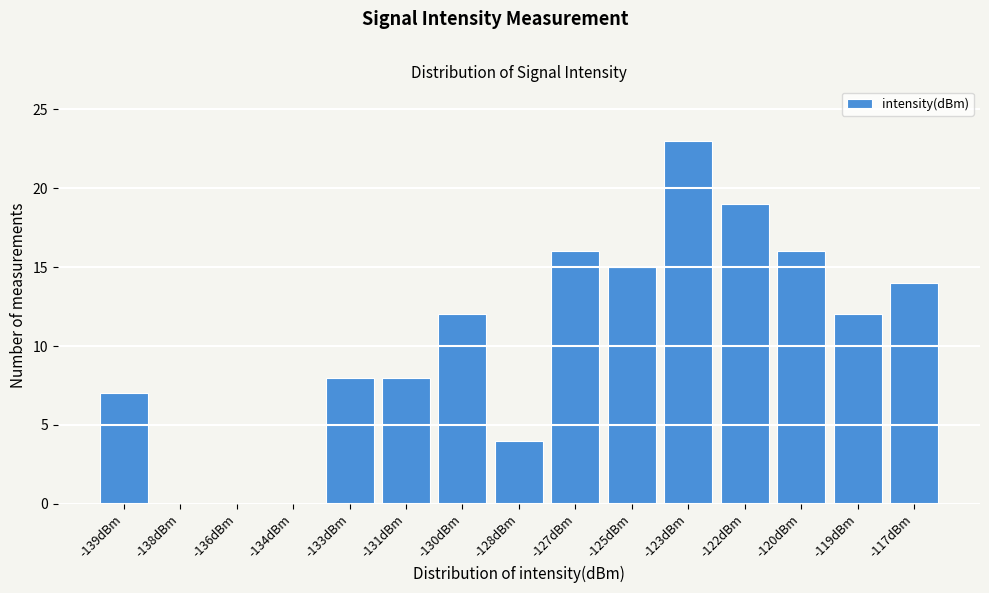

Reading left to right, what are all the values shown in this chart?

-139dBm=7	-138dBm=0	-136dBm=0	-134dBm=0	-133dBm=8	-131dBm=8	-130dBm=12	-128dBm=4	-127dBm=16	-125dBm=15	-123dBm=23	-122dBm=19	-120dBm=16	-119dBm=12	-117dBm=14